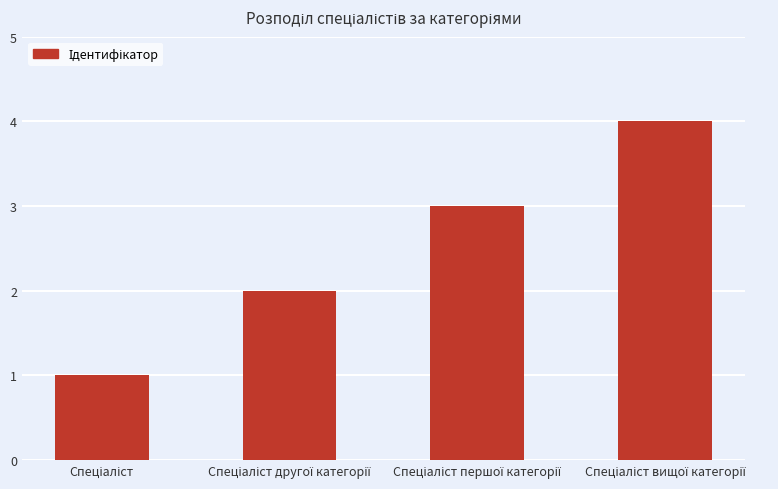

Count the number of data series in this chart.

1